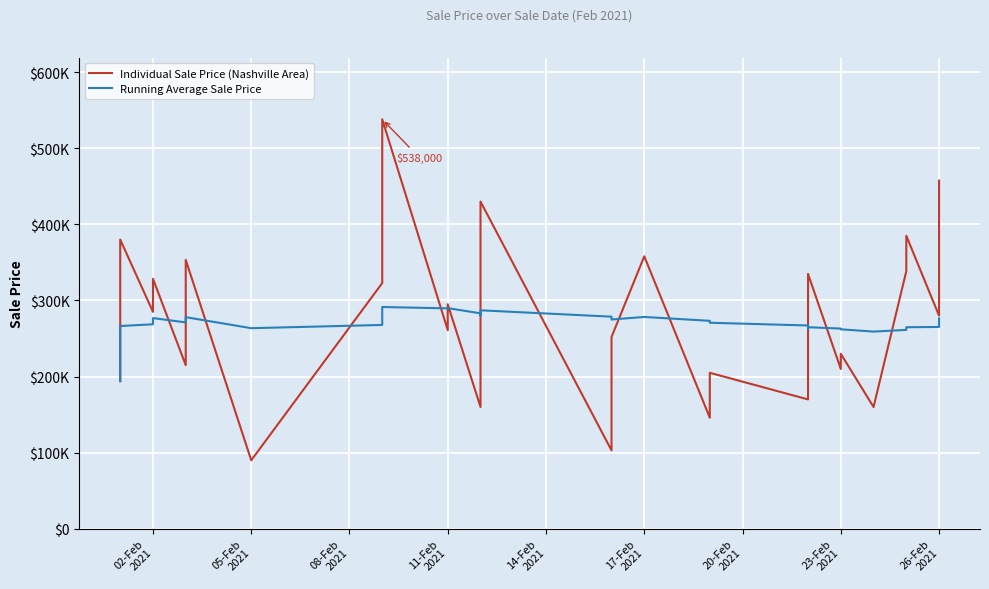

Which series has the largest total across all categories?

Individual Sale Price (Nashville Area)